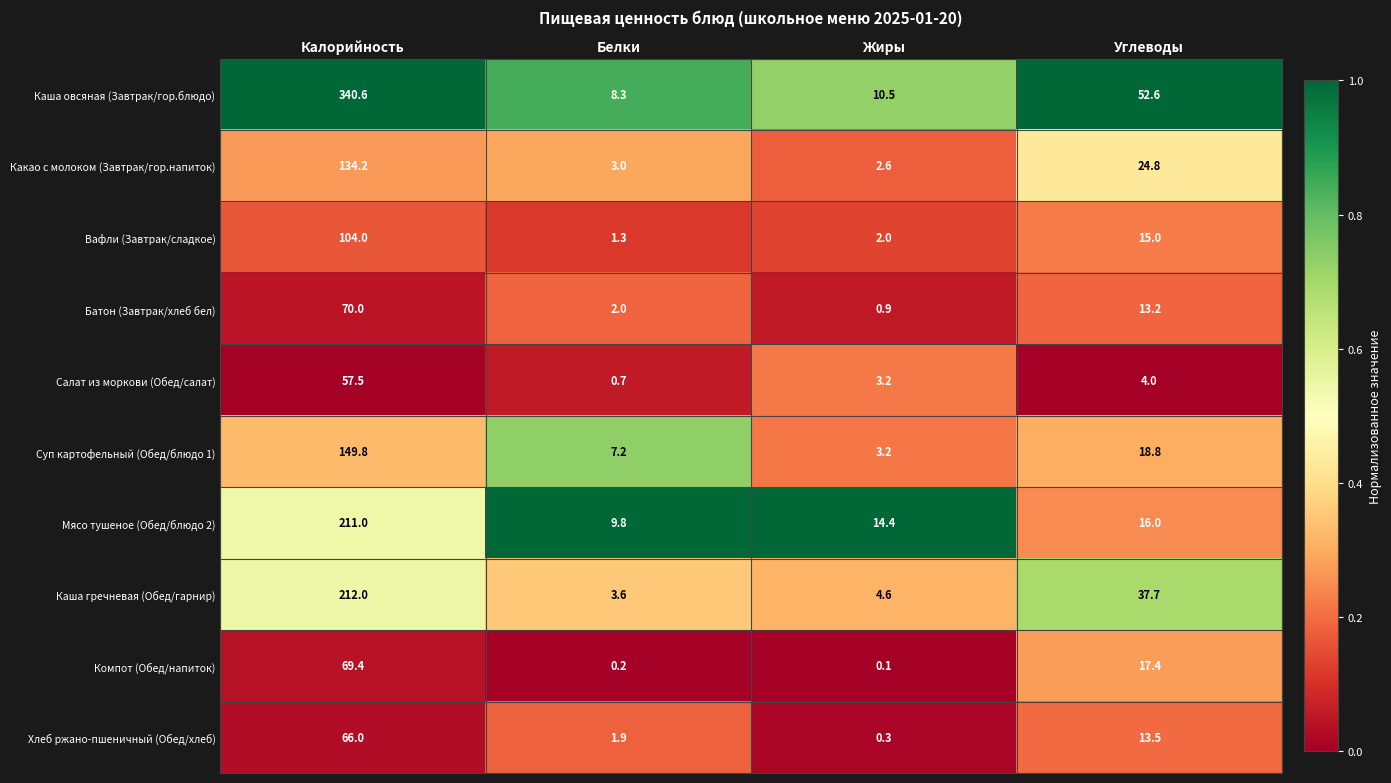

Which series has the widest spread of values?

Каша овсяная (Завтрак/гор.блюдо)